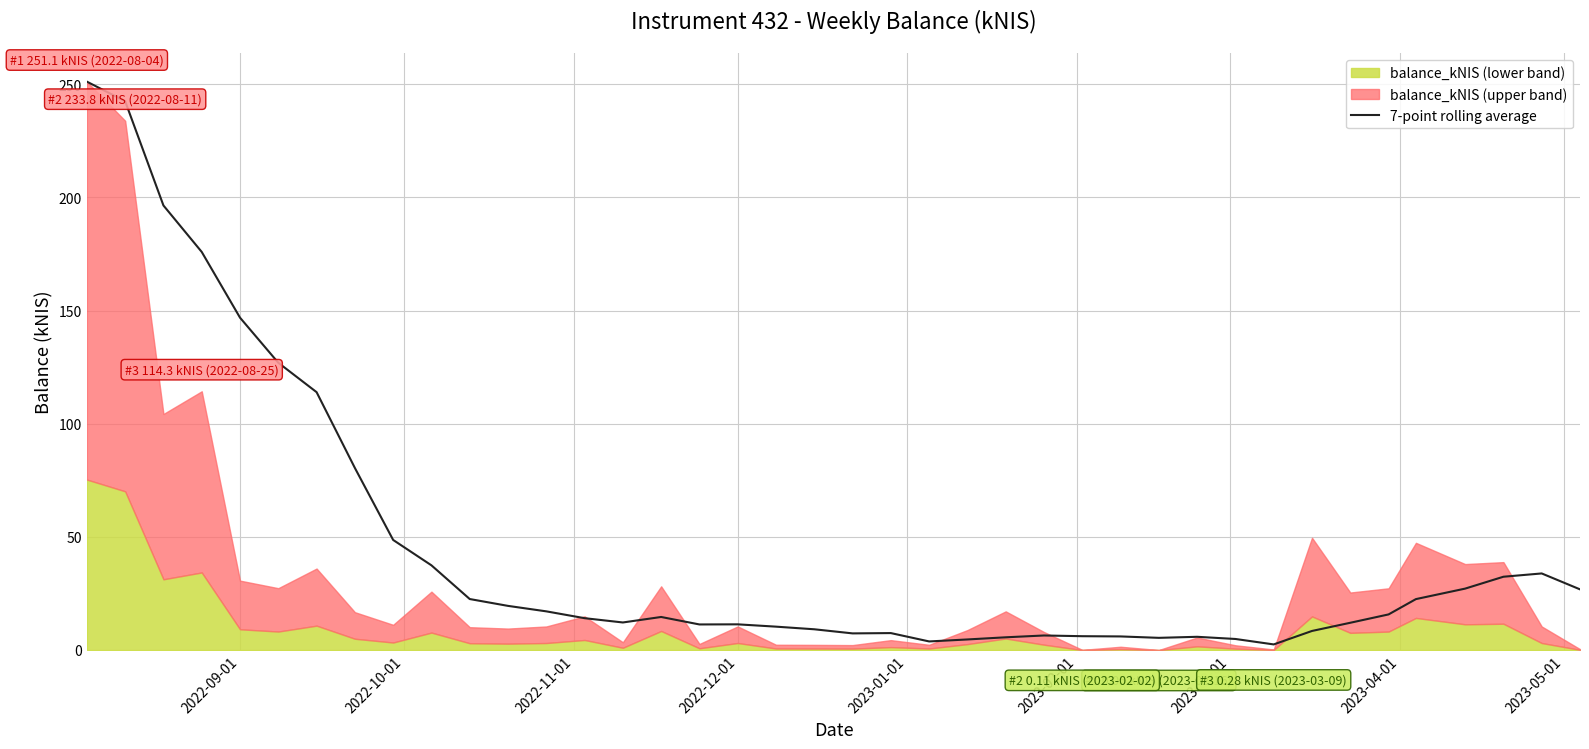

What is the average value?

45.2